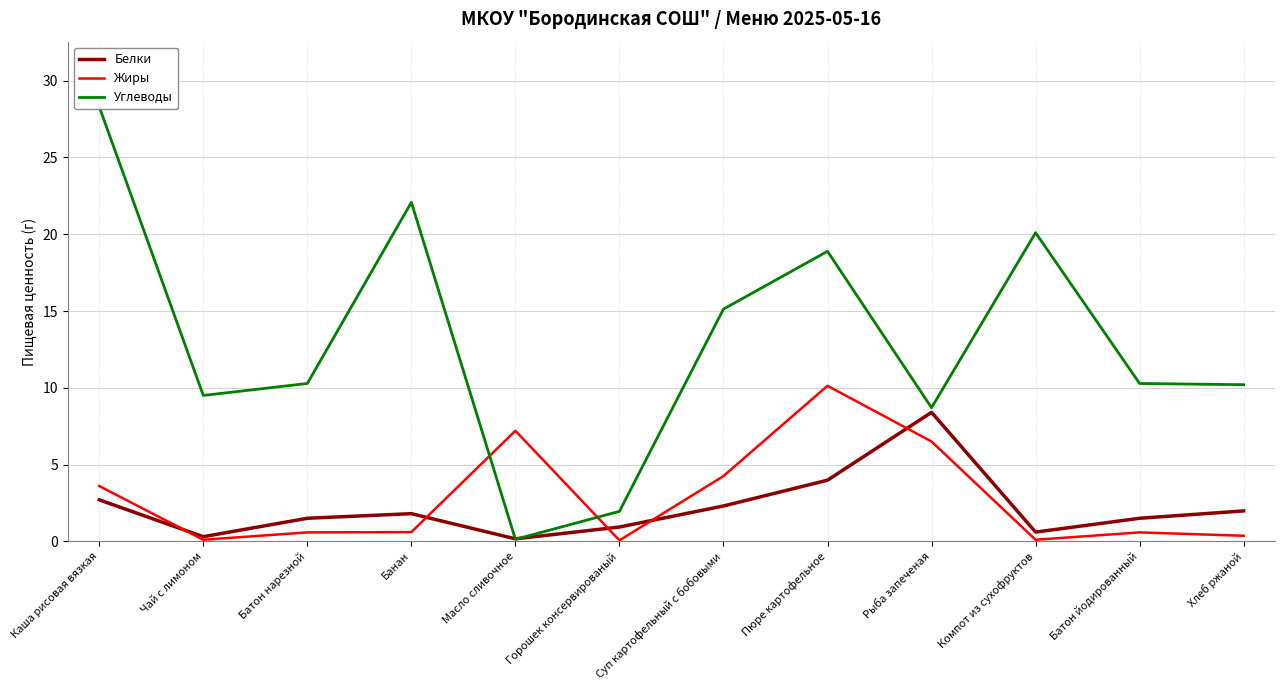

Is this an area chart (filled region under the line)?

No